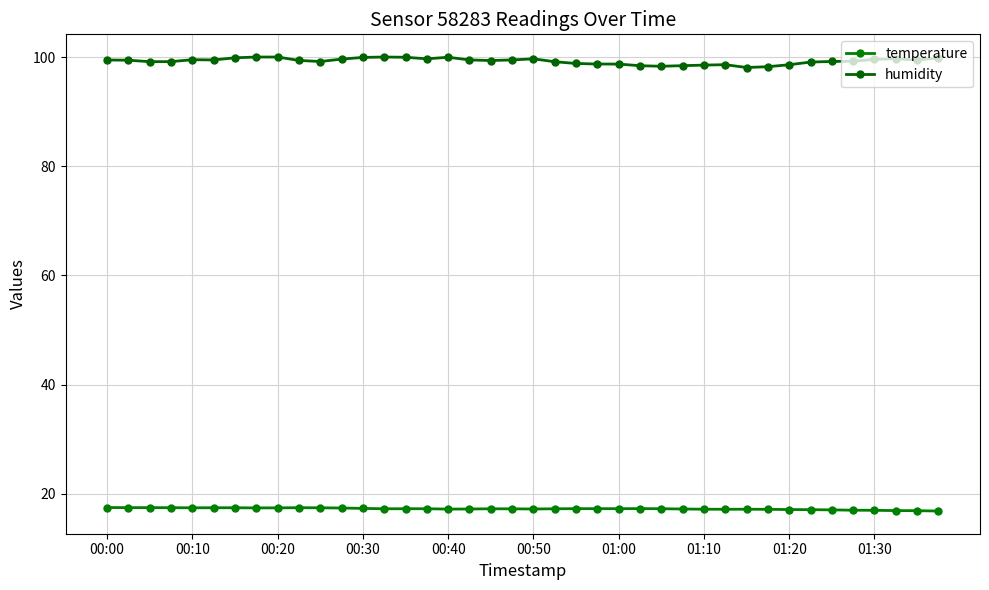

Does the chart display data point markers on the line(s)?

Yes